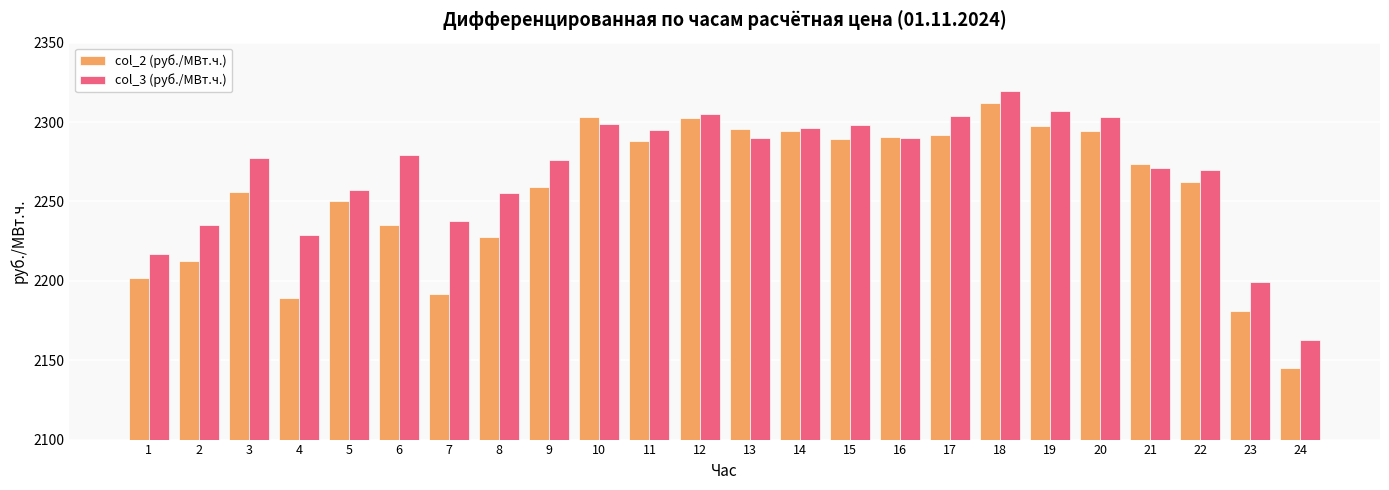

What is the total value across all series at 20?

4597.5